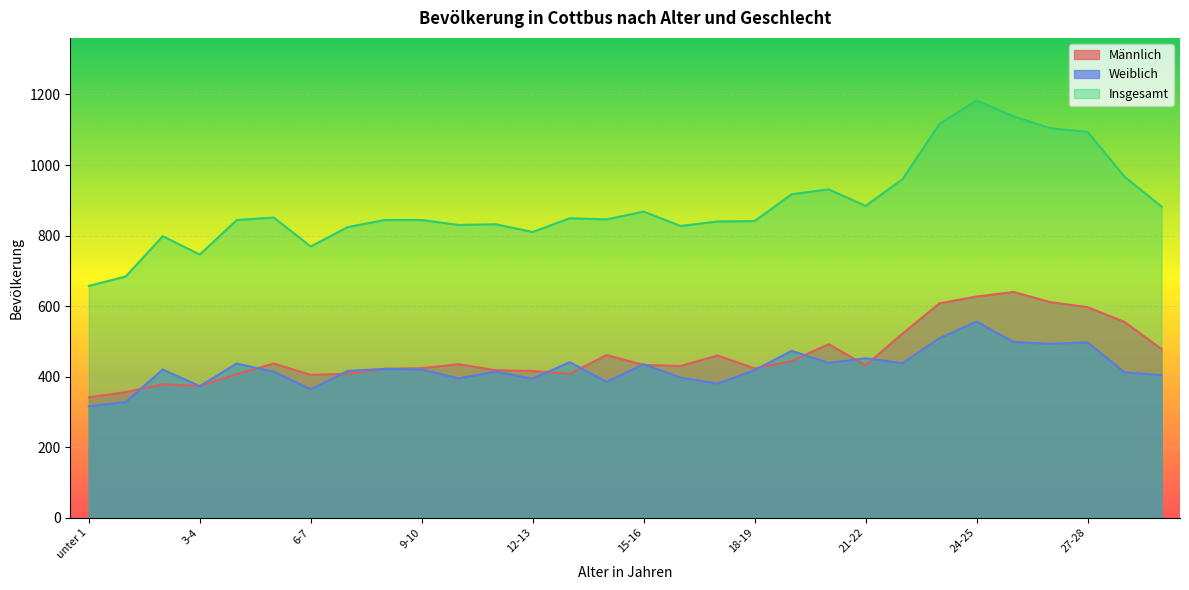

What are all the series names shown in the legend?

Männlich, Weiblich, Insgesamt